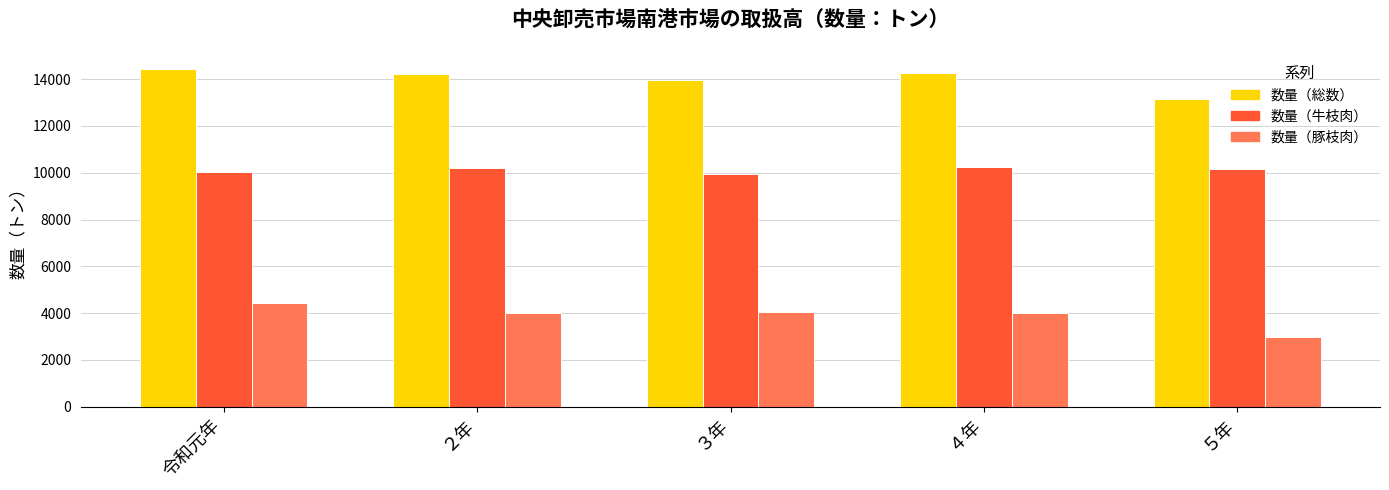

The 数量（豚枝肉） series shows 4007 at ４年. True or false?

True